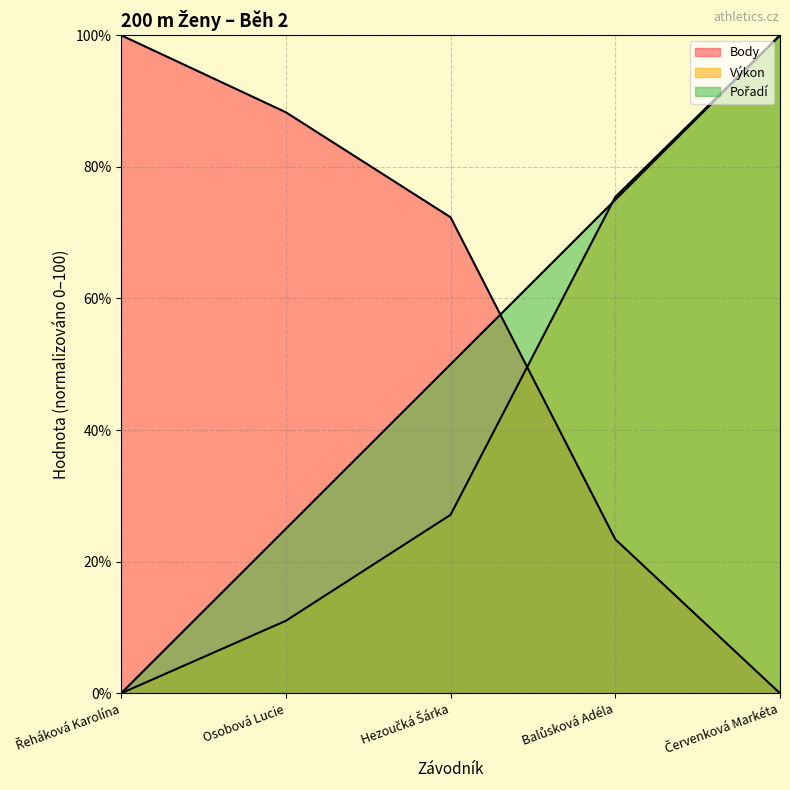

Is the value of Body at Osobová Lucie greater than the value of Výkon at Osobová Lucie?

Yes